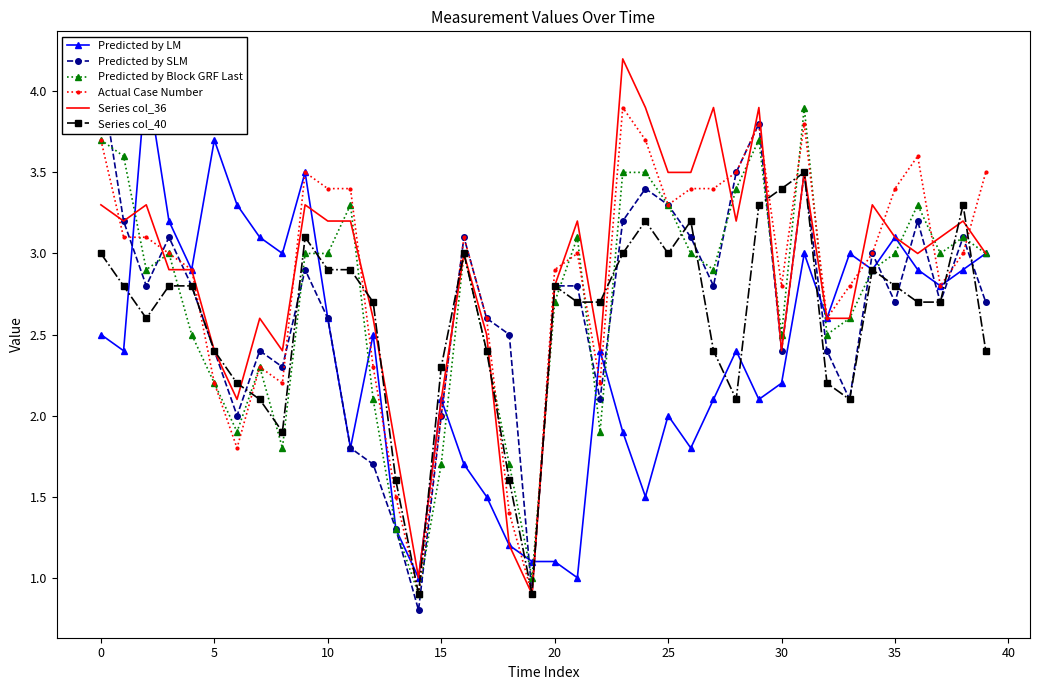

How many data points in Predicted by Block GRF Last are above 3?

12